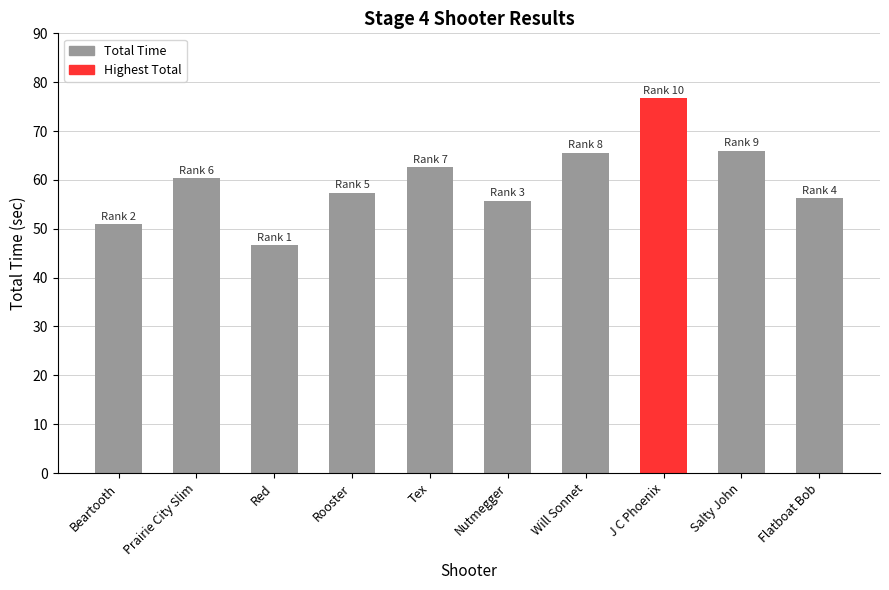

The chart shows a value of 46.6 at Red. True or false?

True